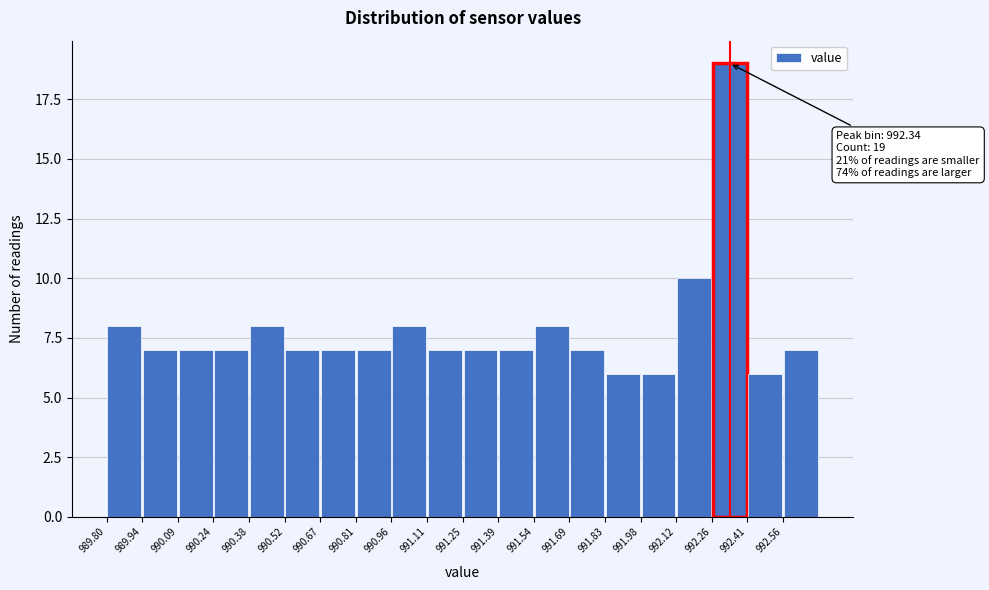

Which range on the x-axis has the tallest bar?

992.265 to 992.410